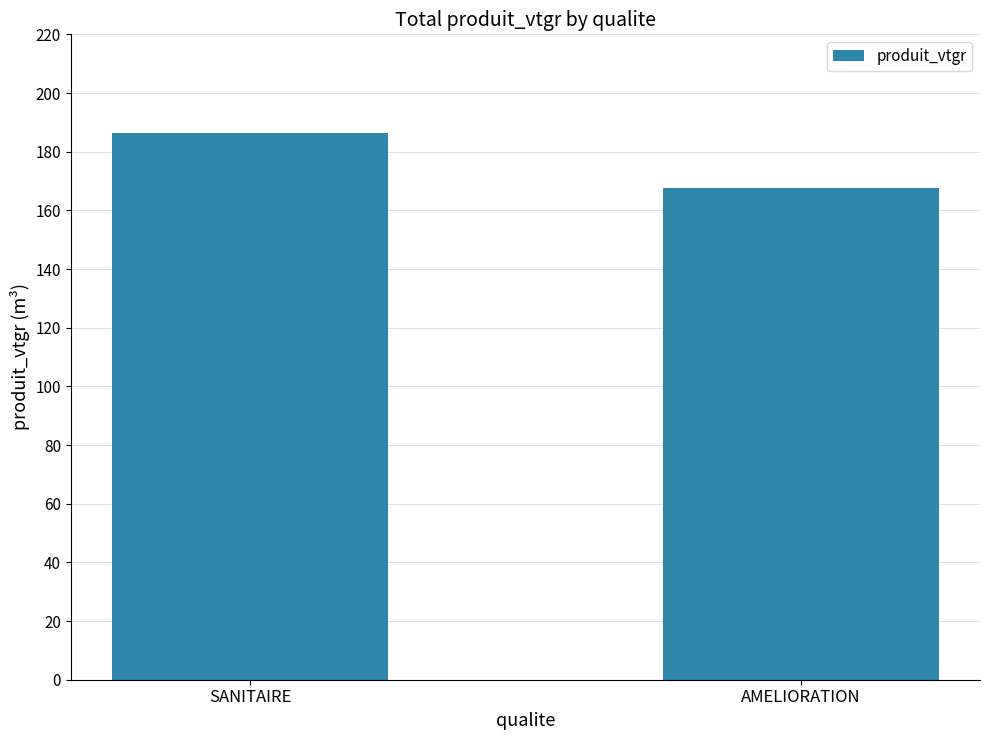

What position from the left is SANITAIRE?

1